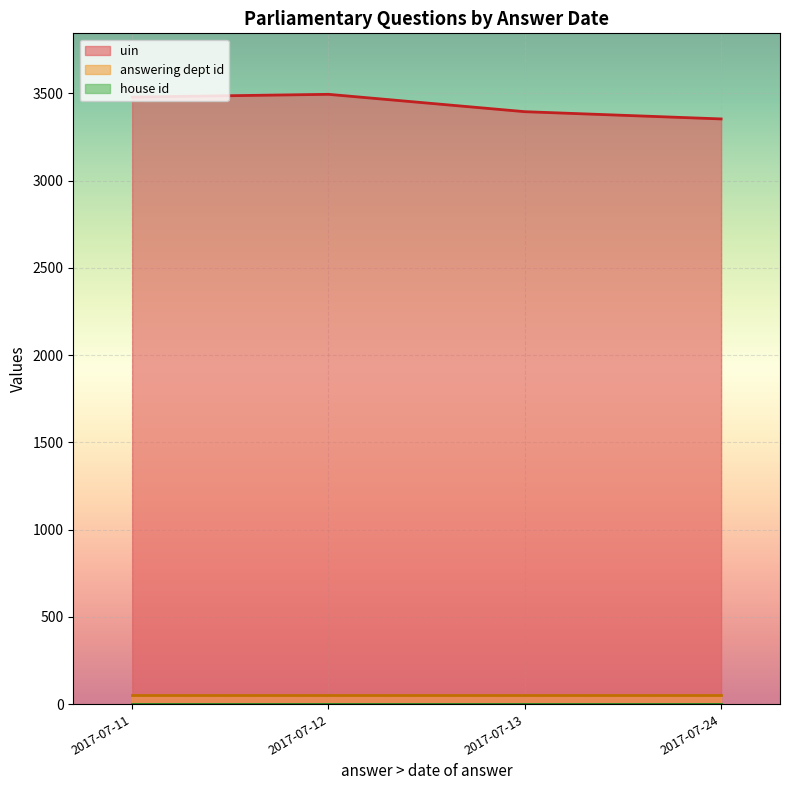

True or false: house id and answering dept id intersect in this chart.

False